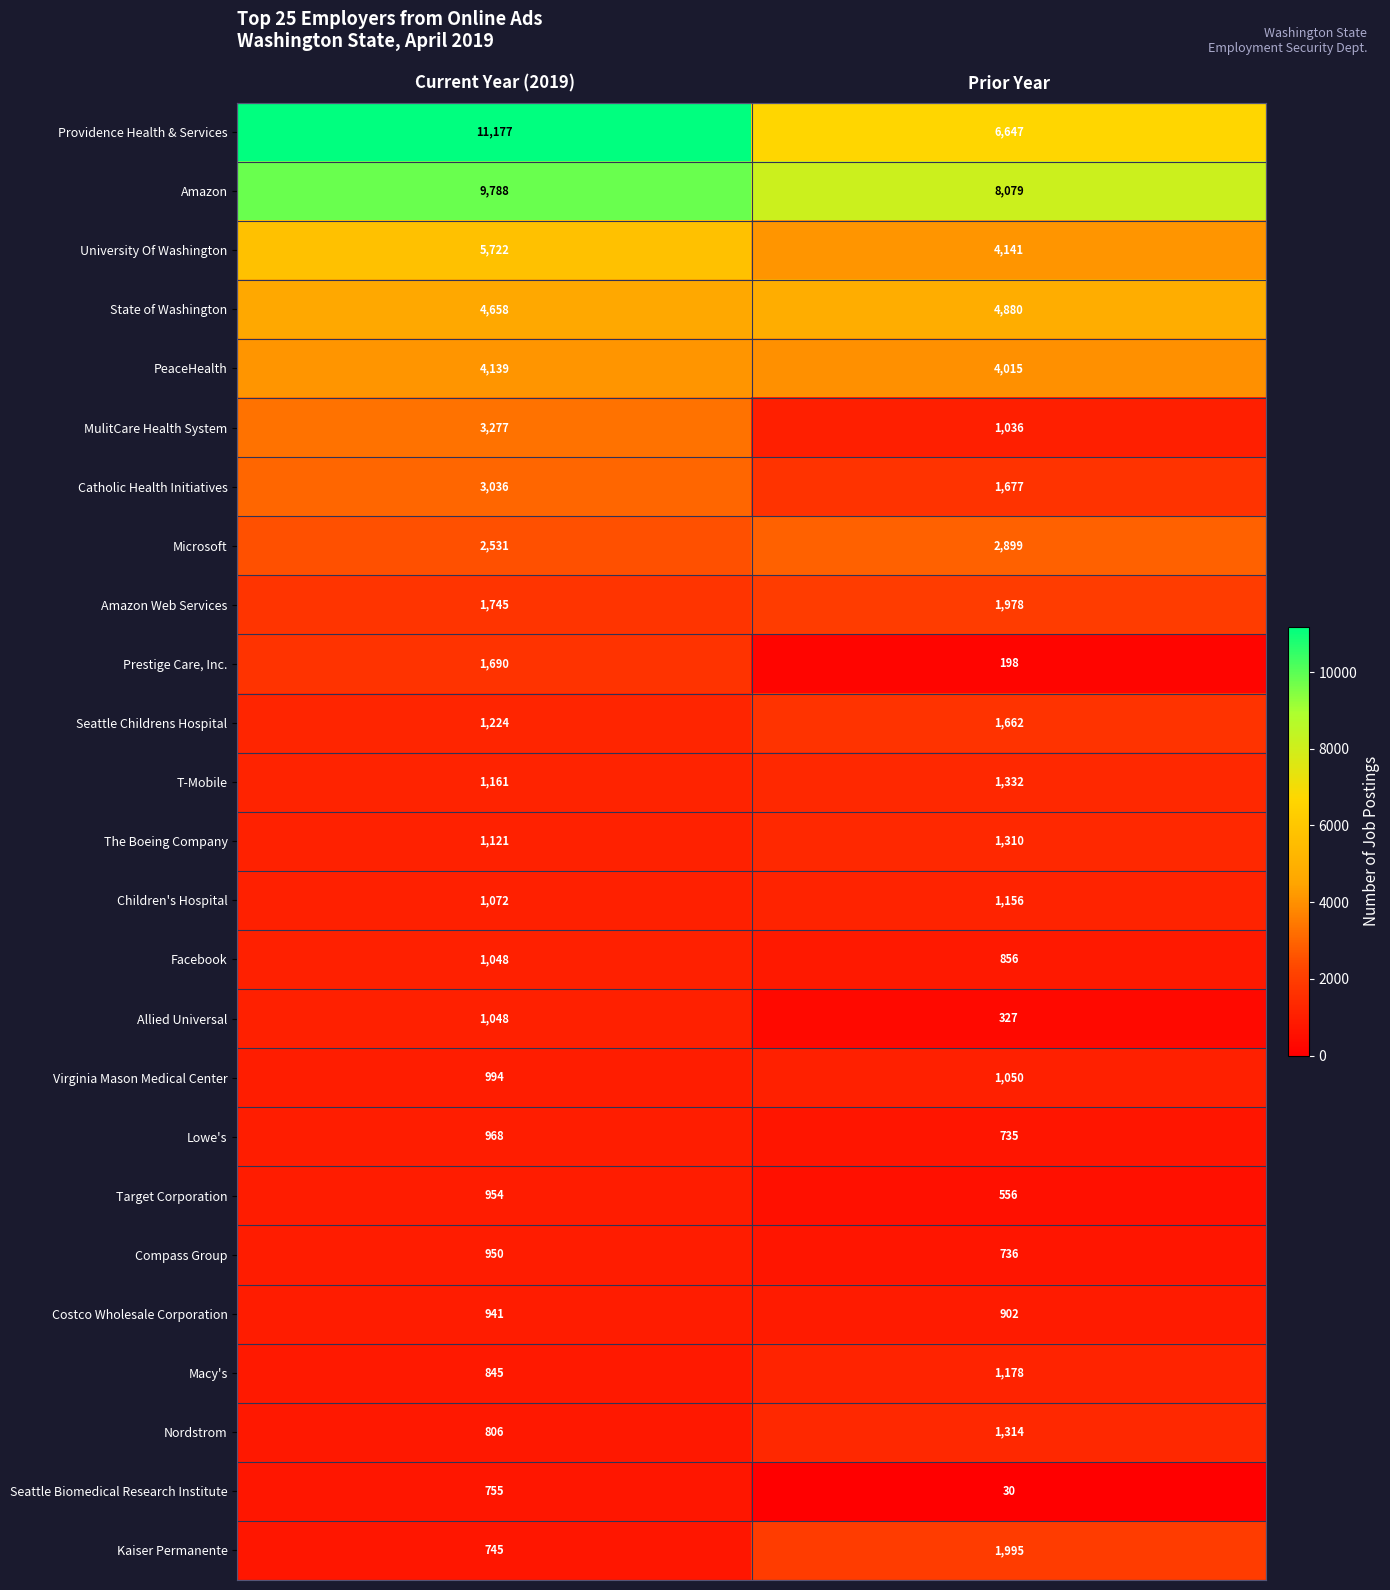

At which label is Macy's closest to 1011?

Current Year (2019)